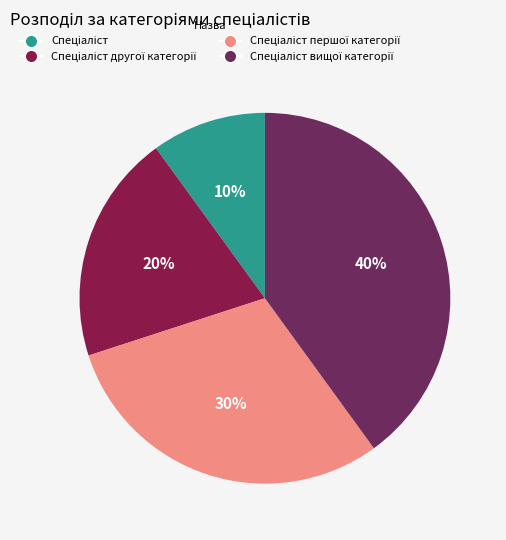

What is the largest slice in the pie chart?

Спеціаліст вищої категорії